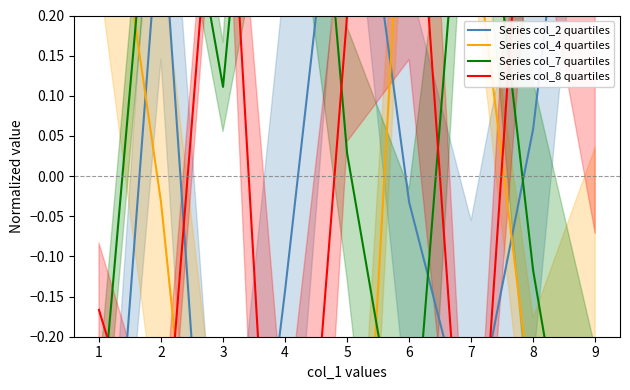

How many interior local peaks does the Series col_7 quartiles series have?

3